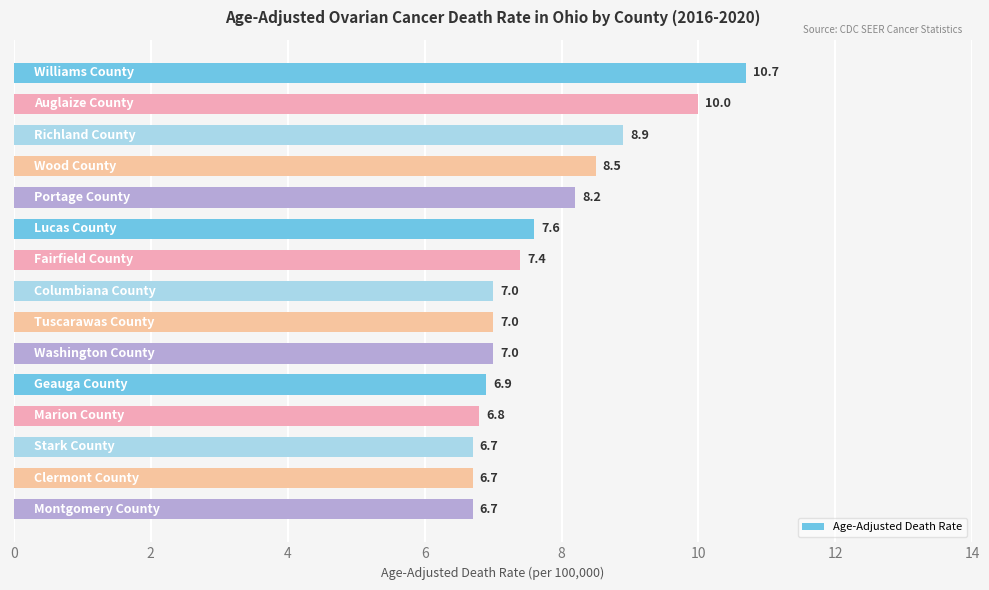

Reading top to bottom, extract all data points from this chart.

10.7	10.0	8.9	8.5	8.2	7.6	7.4	7.0	7.0	7.0	6.9	6.8	6.7	6.7	6.7